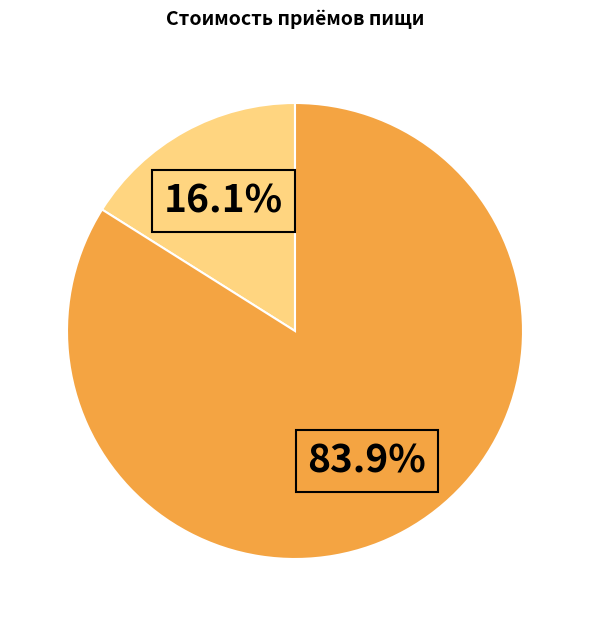

Is there a majority slice in this chart?

Yes